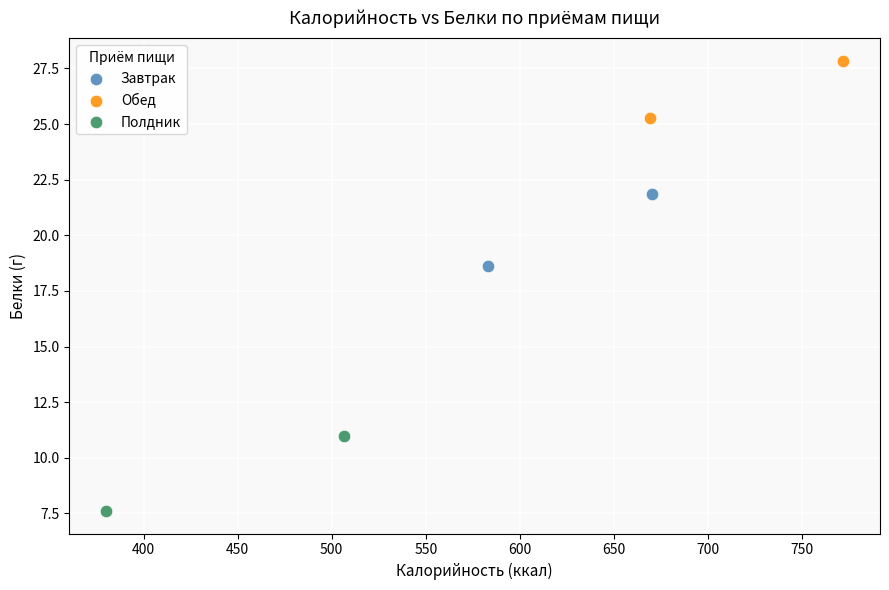

Which series reaches the minimum Y coordinate?

Полдник